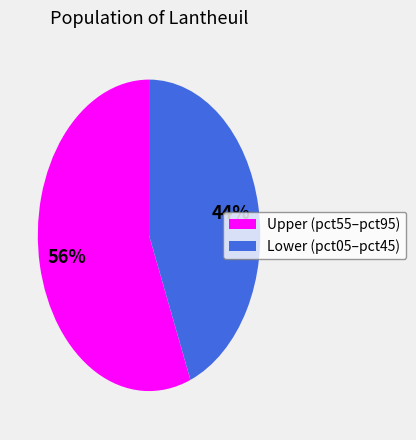

To the nearest percent, what is the difference between the largest and smallest slice percentages?

12%